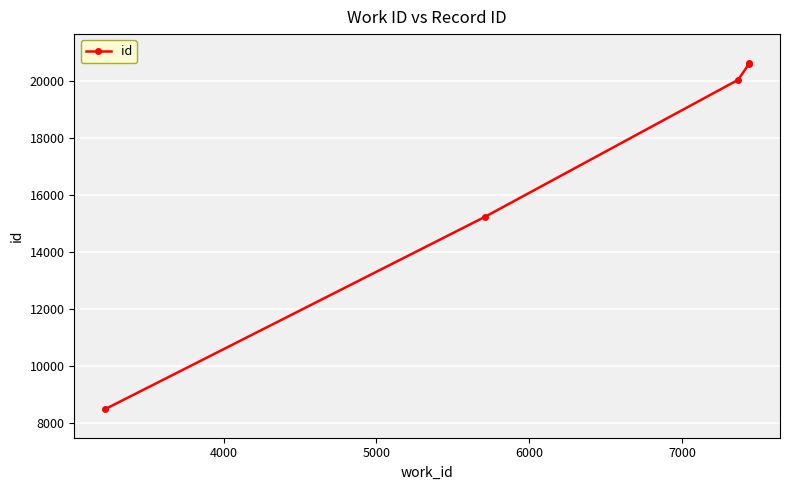

What is the value of the 3rd point from the left?

20058